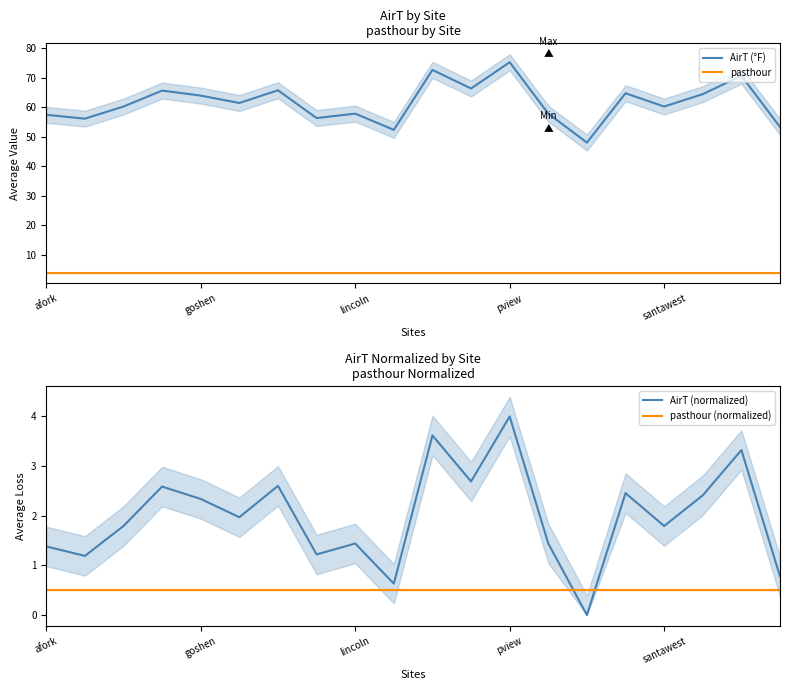

What is the sum of all pasthour (normalized) values?

10.0